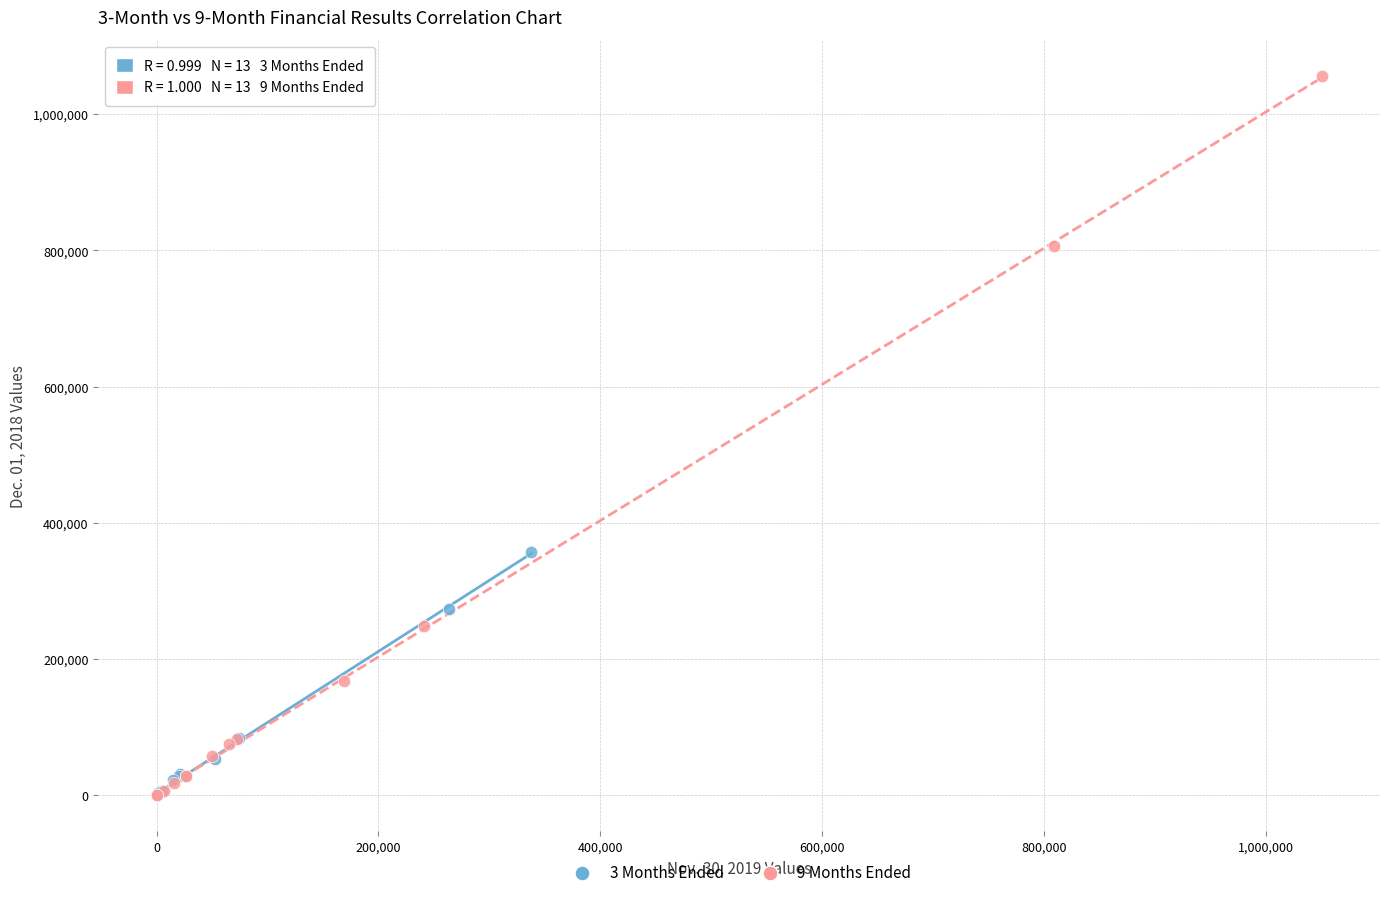

Which series contains the highest Y value?

9 Months Ended